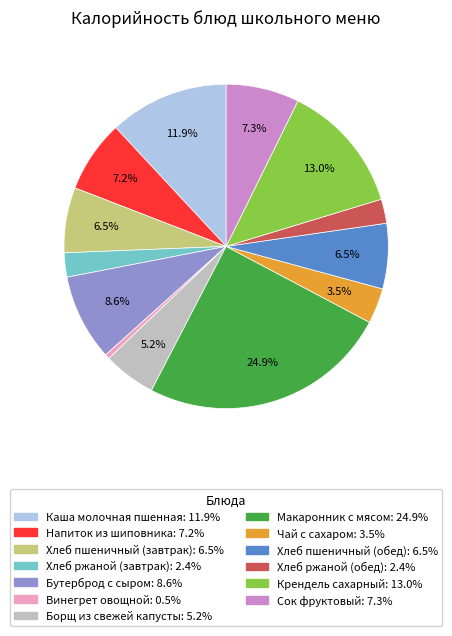

To the nearest percent, what portion does Макаронник с мясом represent?

25%